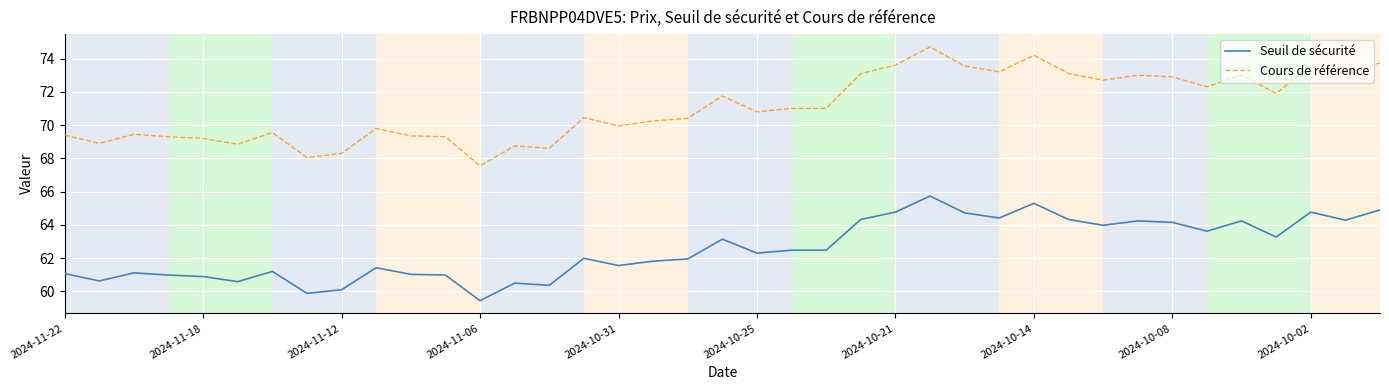

True or false: Cours de référence and Seuil de sécurité cross at least once.

False